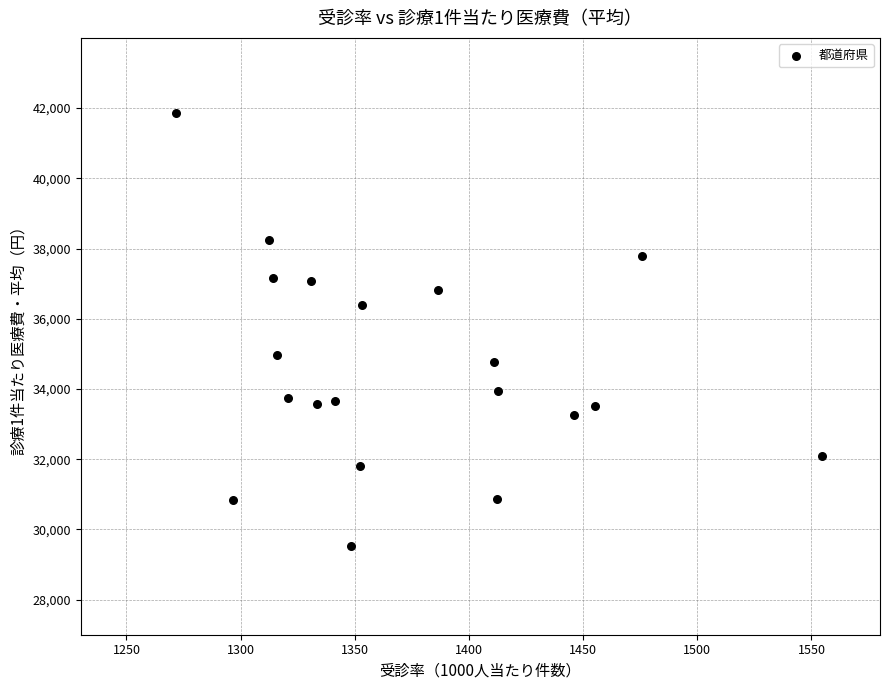

What is the range of X values (max minus min)?

282.9